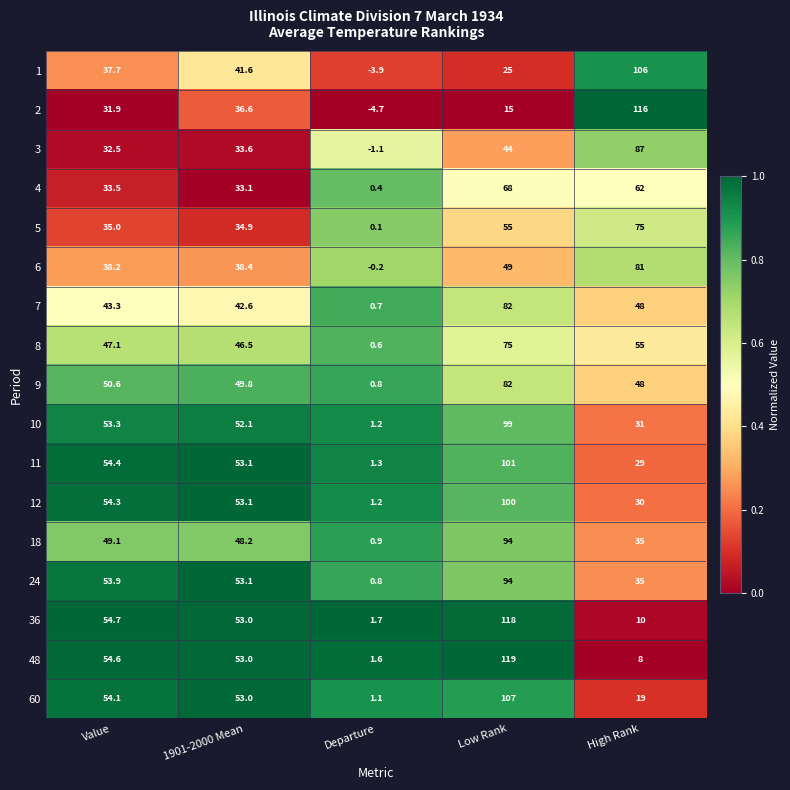

Which series has the largest total across all categories?

11